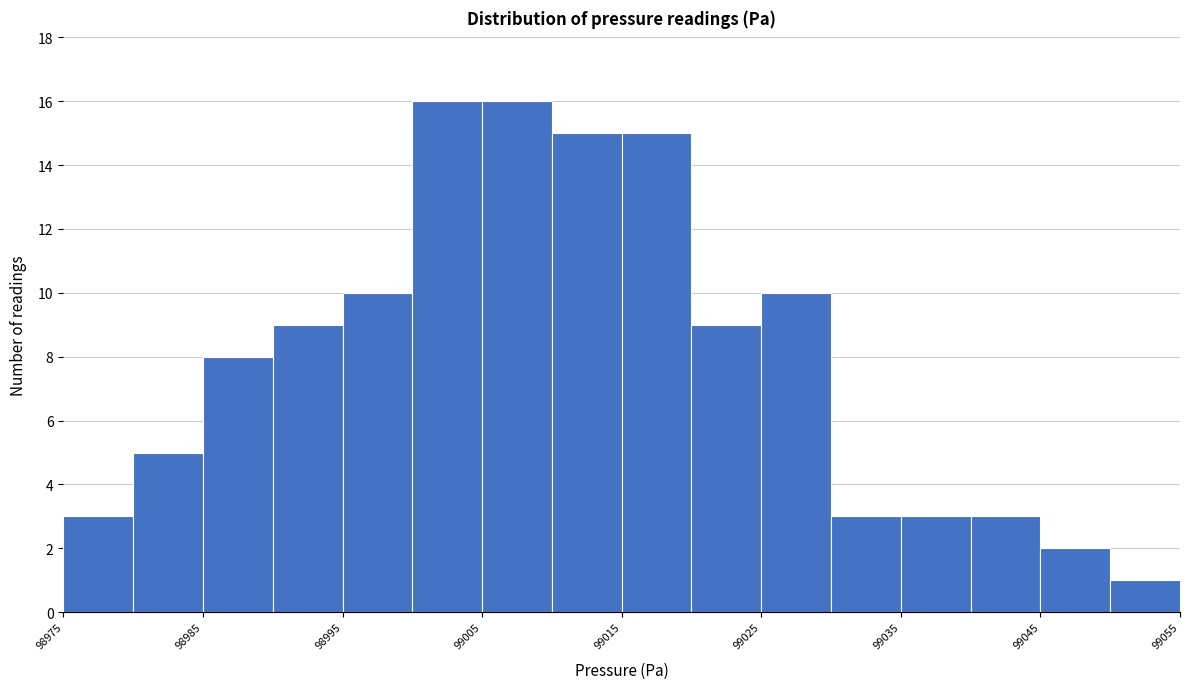

What is the height of the bar covering 99025 to 99030 on the x-axis? The values are not printed on the chart, so give them approximately, as read against the axis.

10